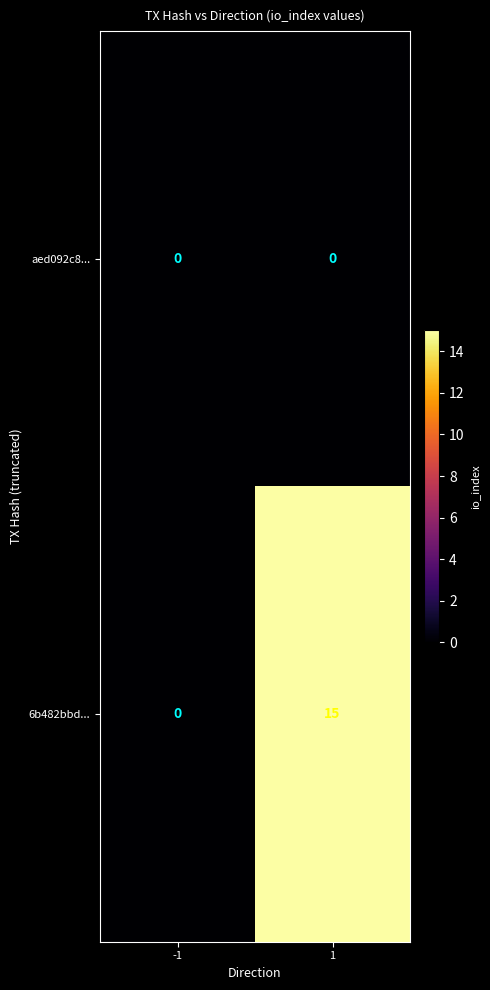

What is the total value across all series at 1?

15